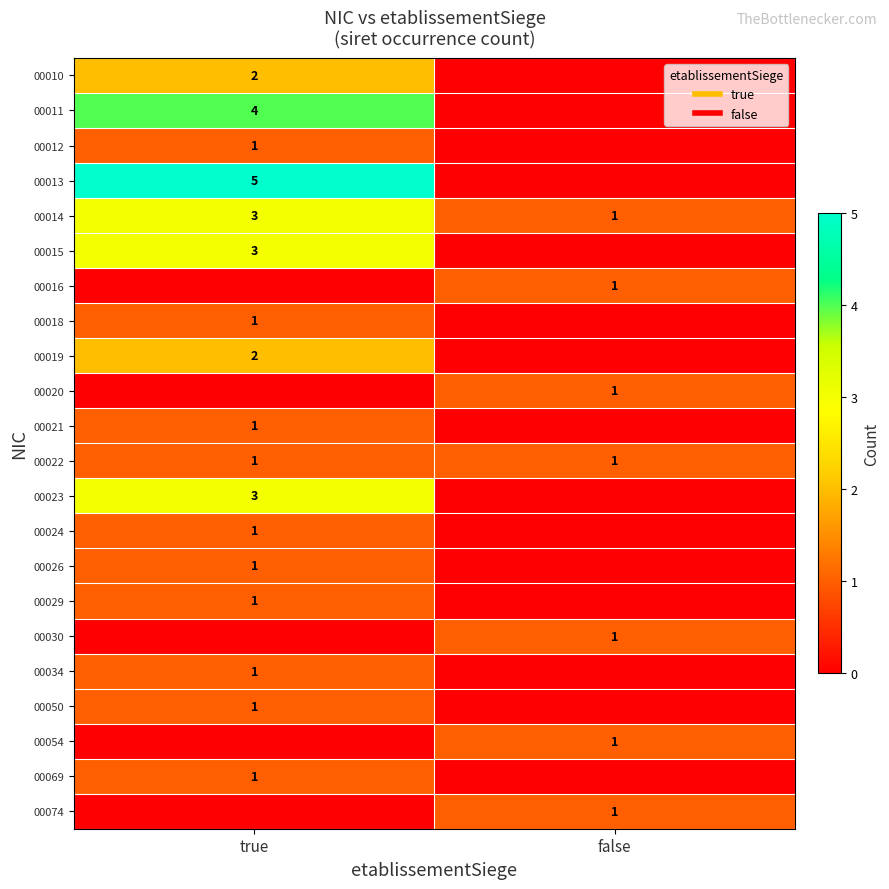

The value of 00030 at false is 1. True or false?

True